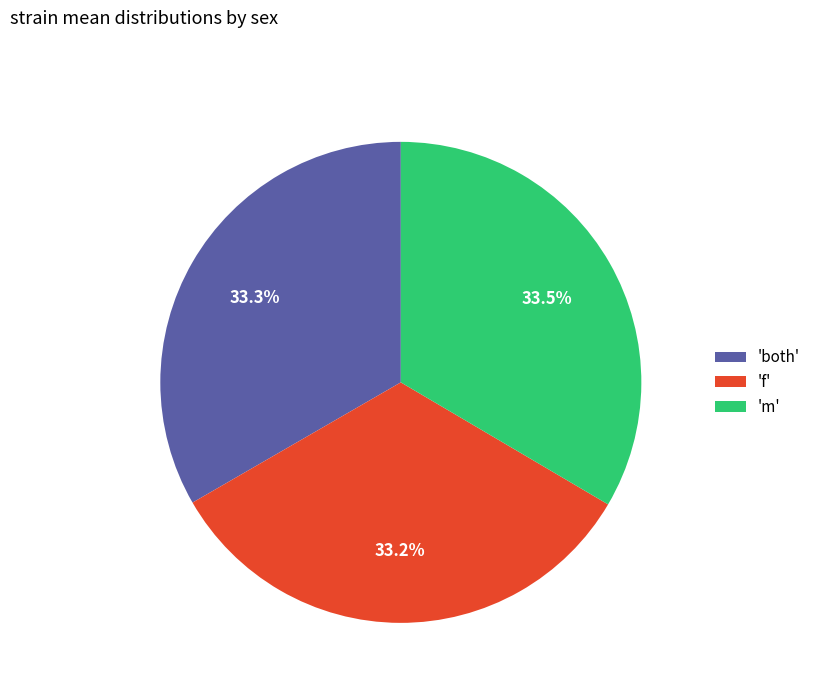

Is there any slice that represents more than half of the pie?

No